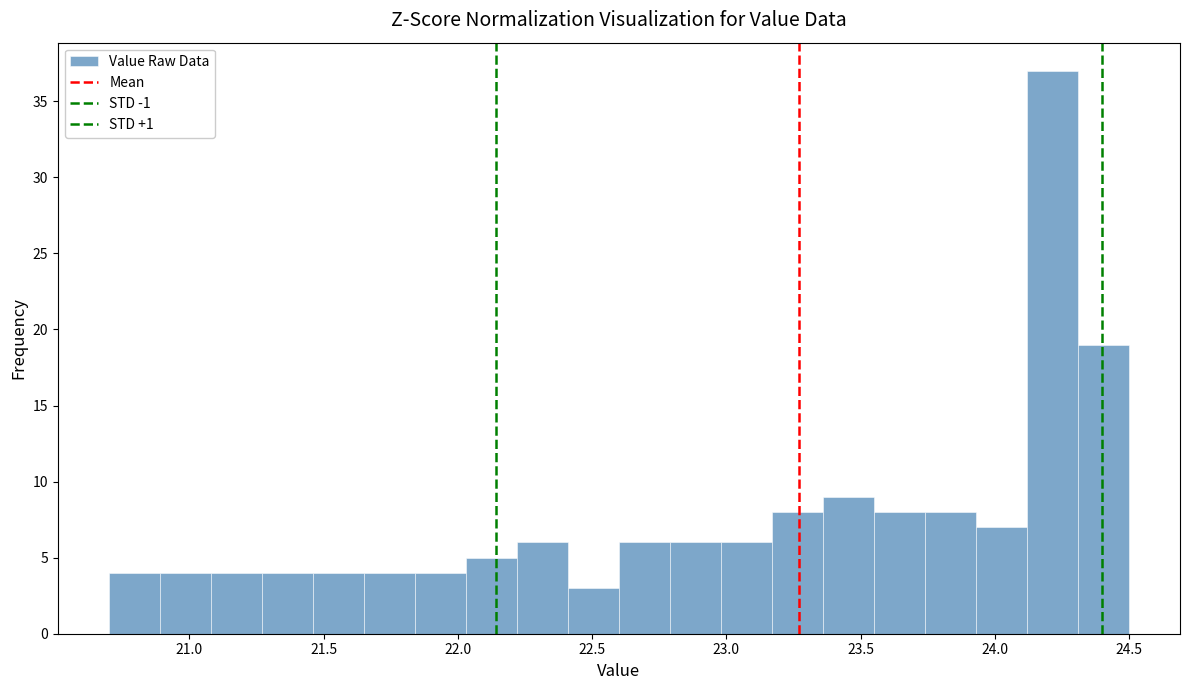

Around what value on the x-axis is the tallest bar? Give the approximate position of its centre, as read against the axis.

24.20